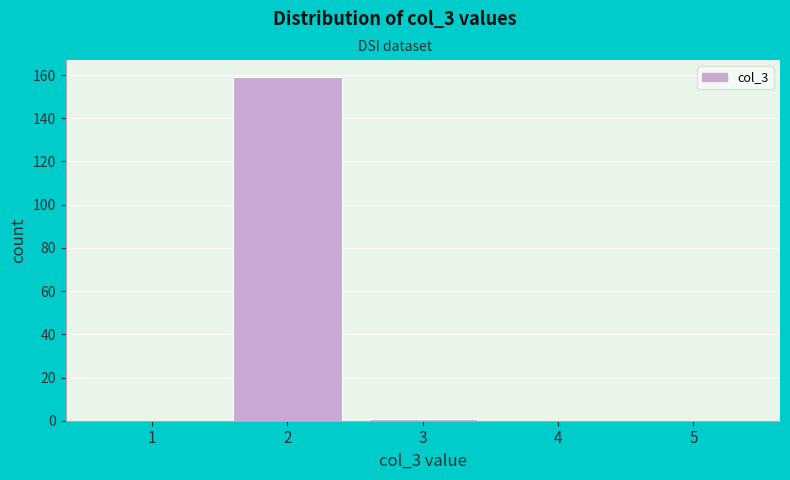

Reading left to right, list all the values displayed in this chart.

1=0	2=159	3=1	4=0	5=0